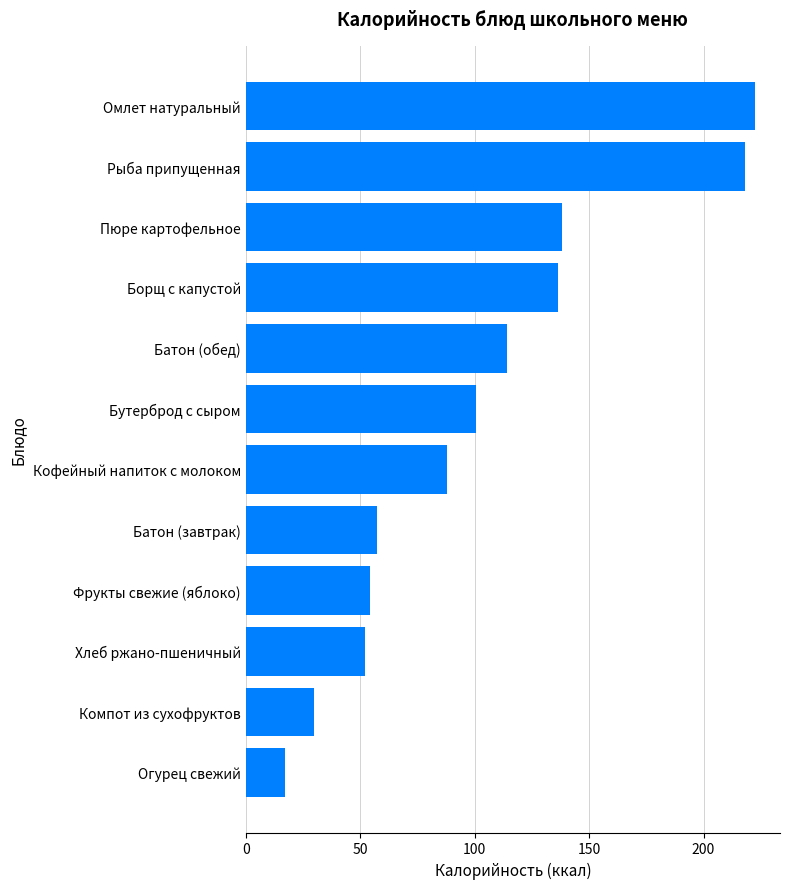

What is the greatest value displayed?

222.3